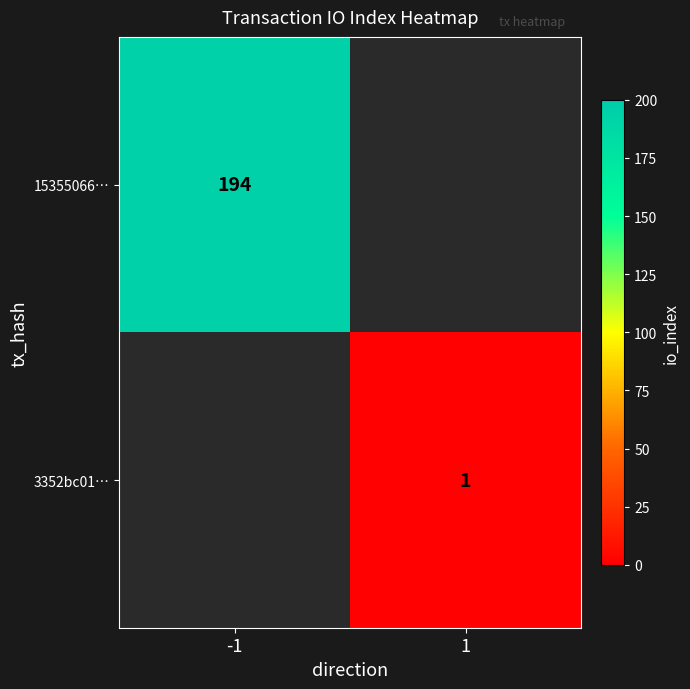

Is it true that 15355066… equals 288 at -1?

False